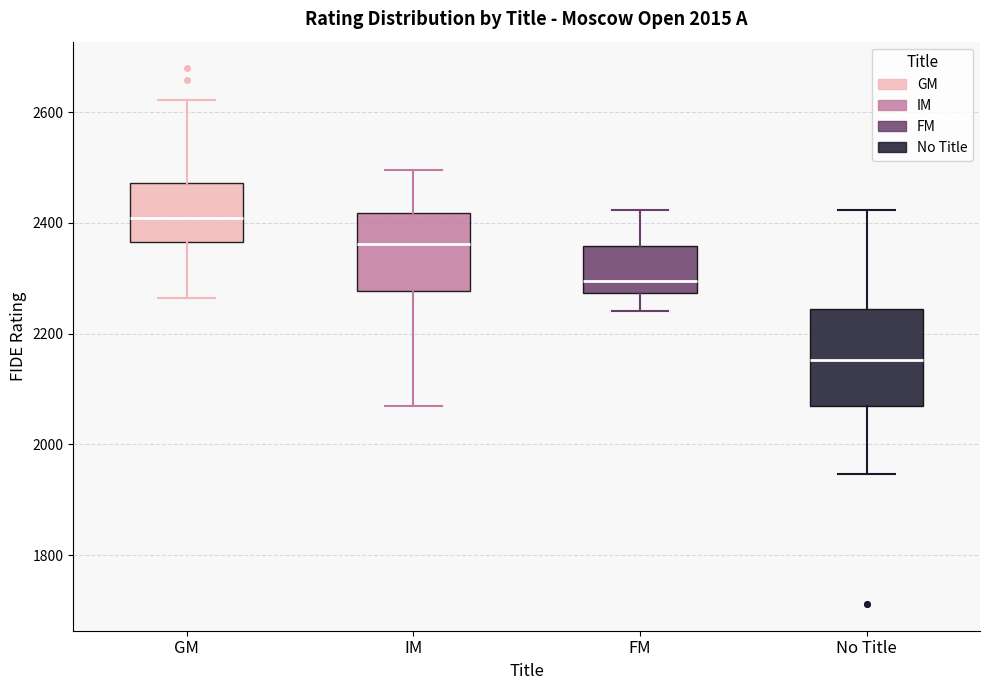

Which box has the highest median line?

GM